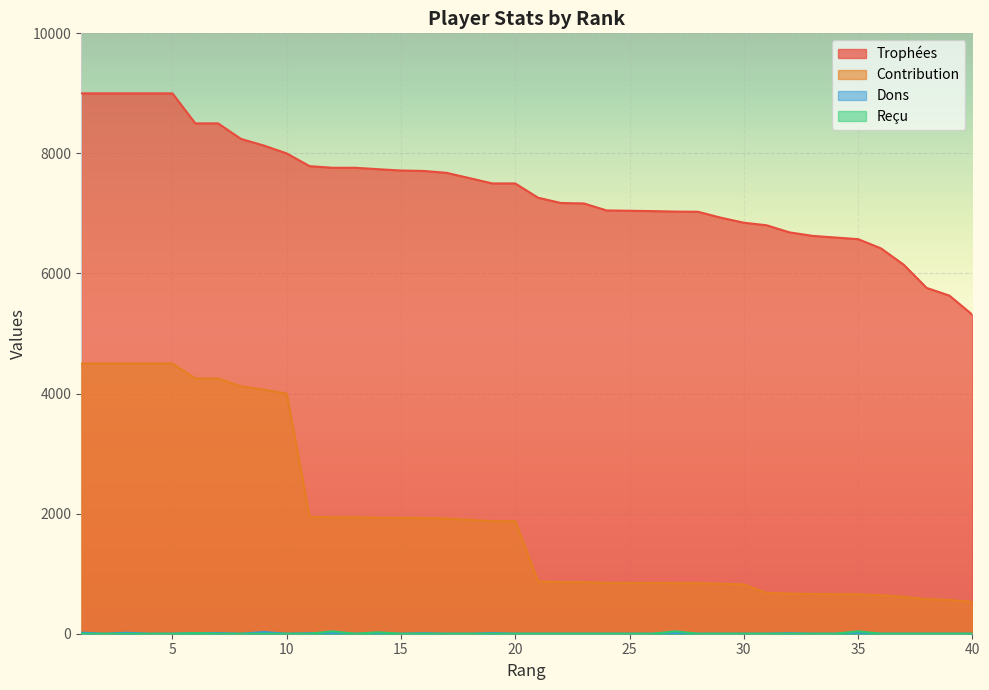

The value of Contribution at 40 is 531. True or false?

True